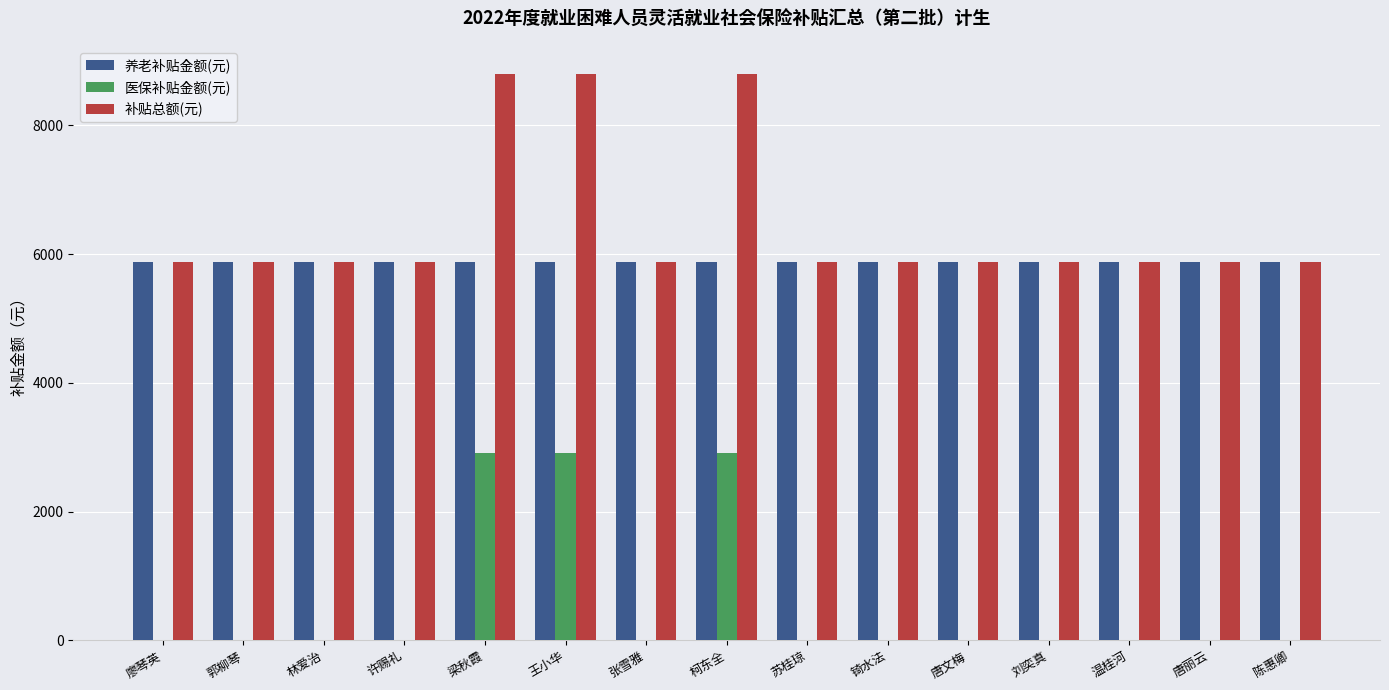

What is the sum of all 补贴总额(元) values?

96972